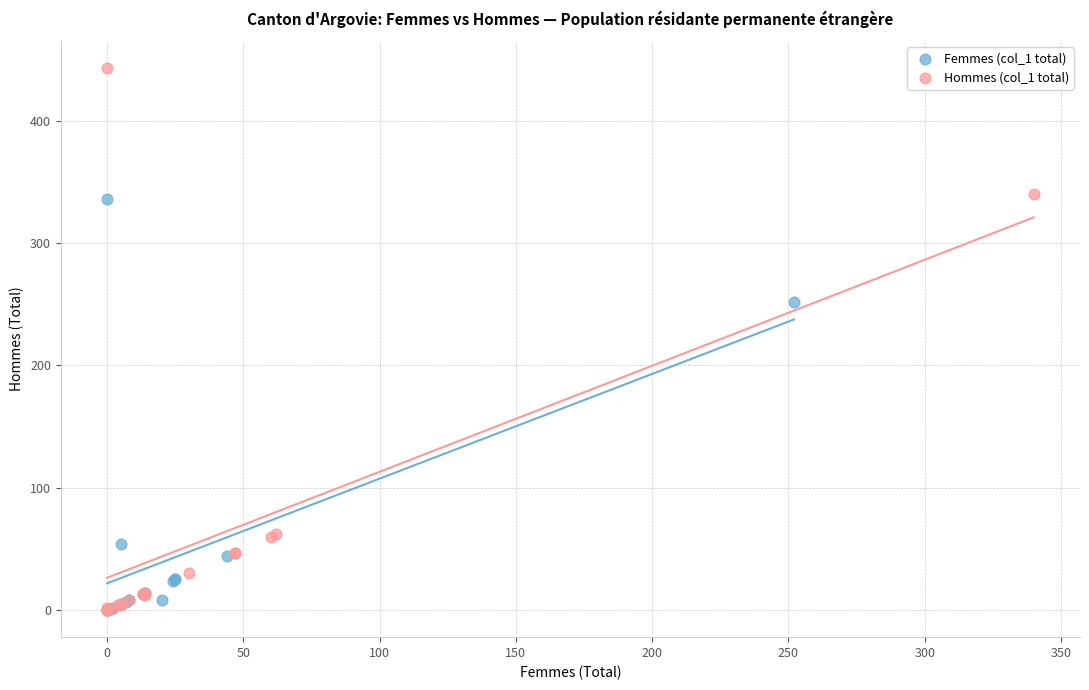

Which series has the largest Y range (max minus min)?

Hommes (col_1 total)